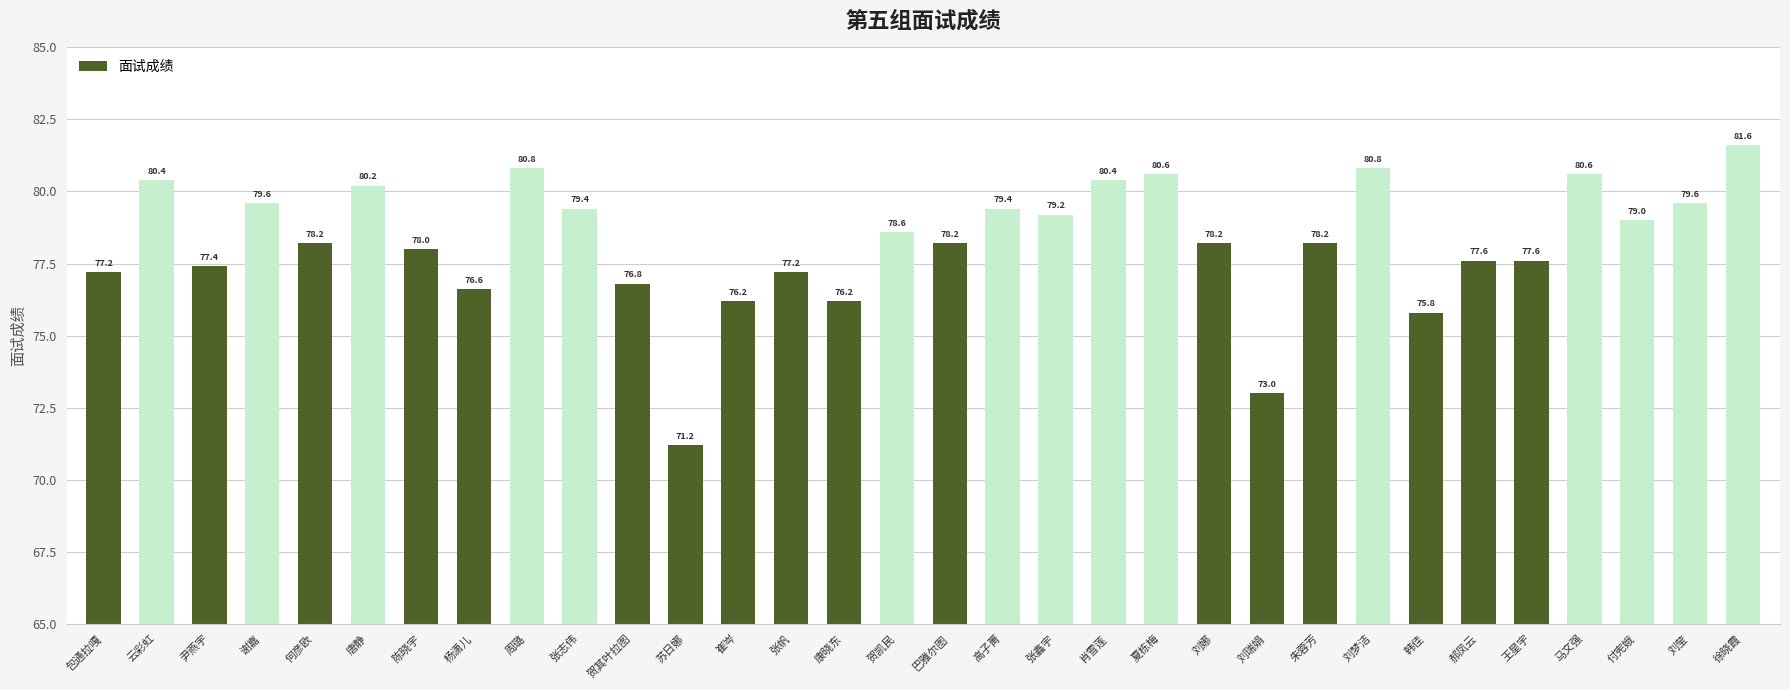

Reading left to right, extract all data points from this chart.

77.2	80.4	77.4	79.6	78.2	80.2	78.0	76.6	80.8	79.4	76.8	71.2	76.2	77.2	76.2	78.6	78.2	79.4	79.2	80.4	80.6	78.2	73.0	78.2	80.8	75.8	77.6	77.6	80.6	79.0	79.6	81.6